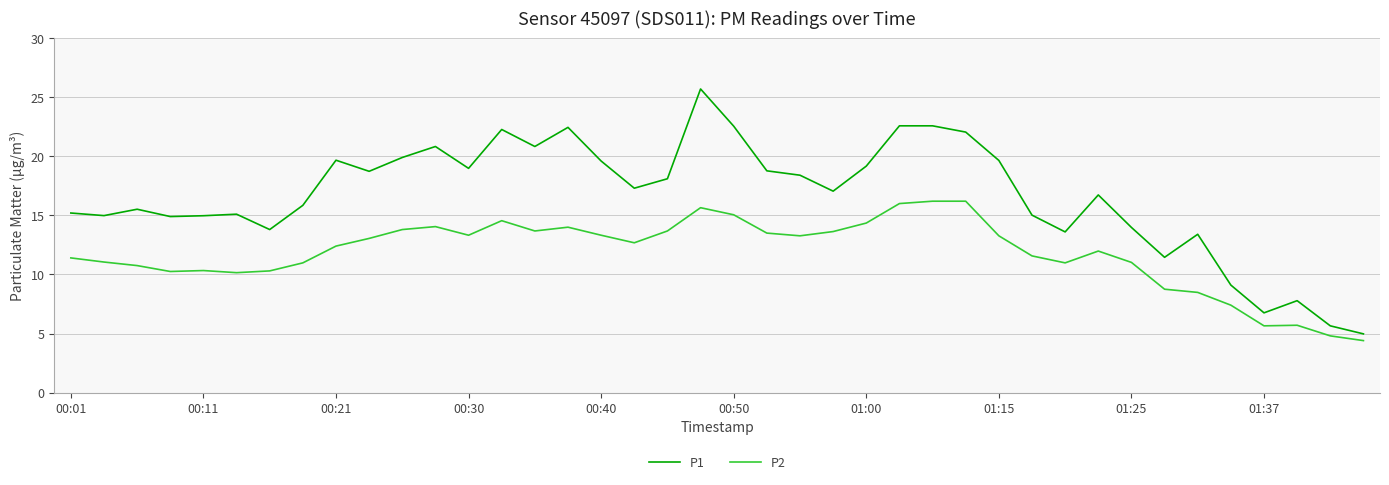

What is the minimum value shown in the chart?

4.4